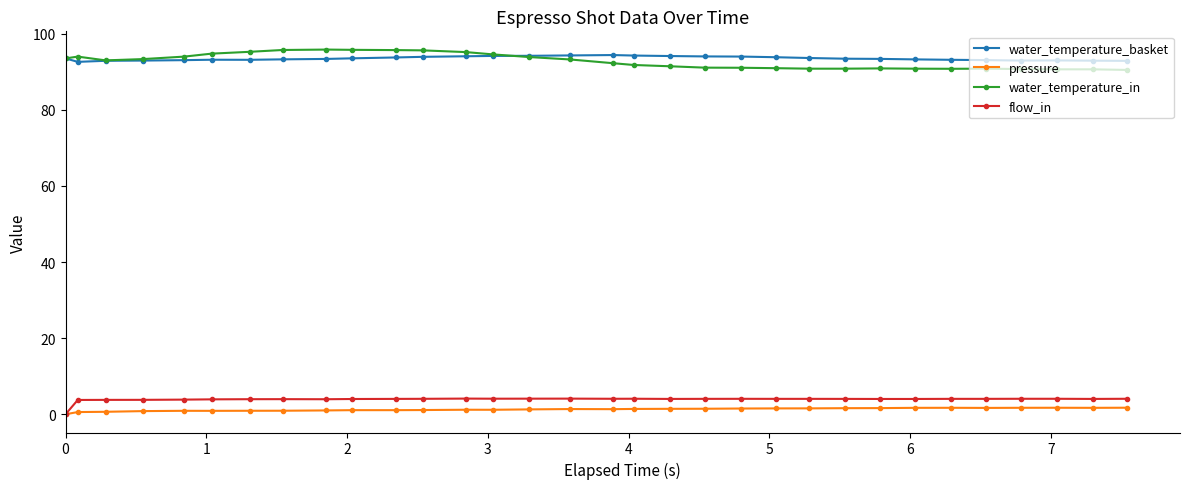

True or false: pressure has more than 0 interior local peaks.

True